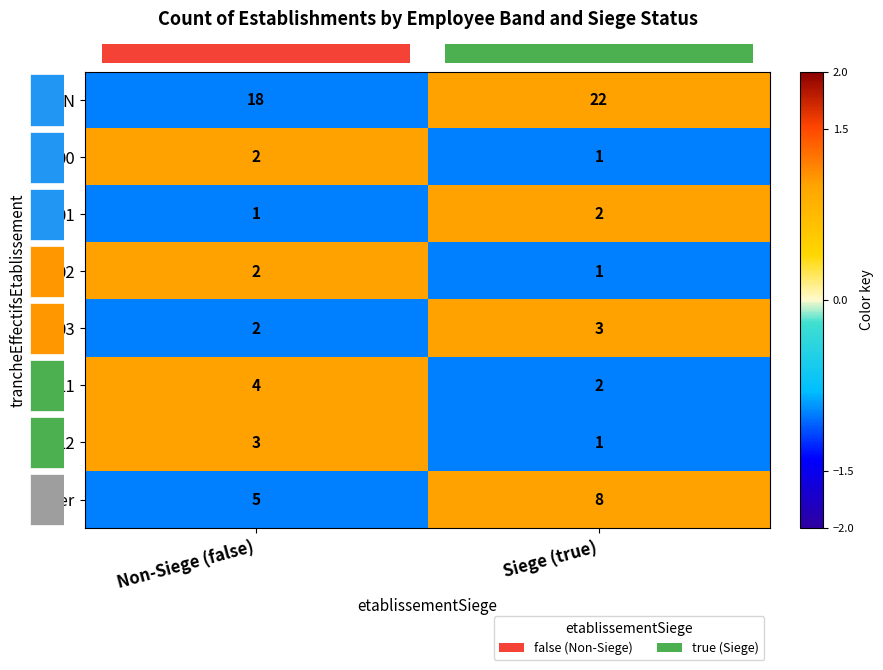

What is the spread (max minus min) of values at Non-Siege (false)?

17